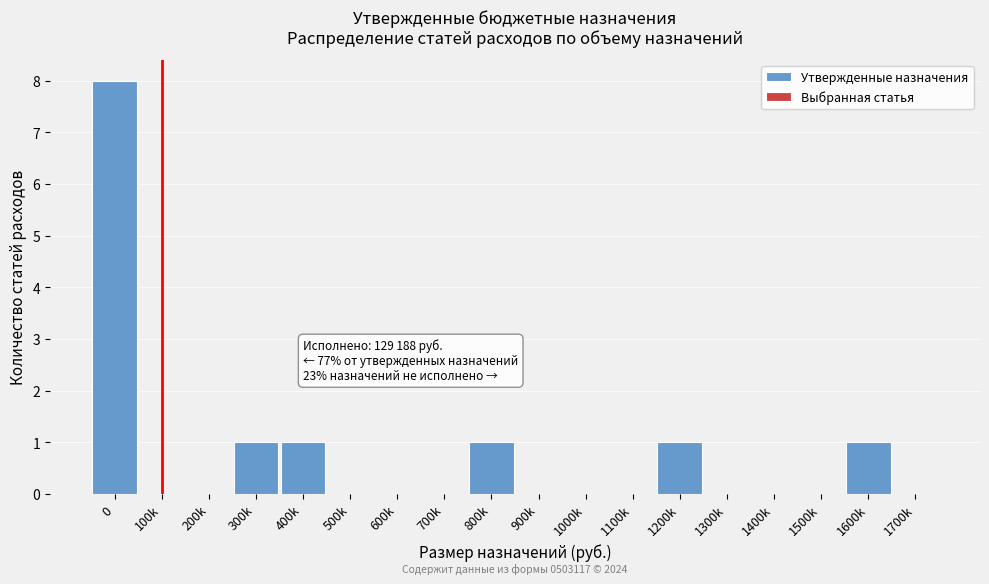

Reading left to right, what are all the values shown in this chart?

0=8	100k=0	200k=0	300k=1	400k=1	500k=0	600k=0	700k=0	800k=1	900k=0	1000k=0	1100k=0	1200k=1	1300k=0	1400k=0	1500k=0	1600k=1	1700k=0